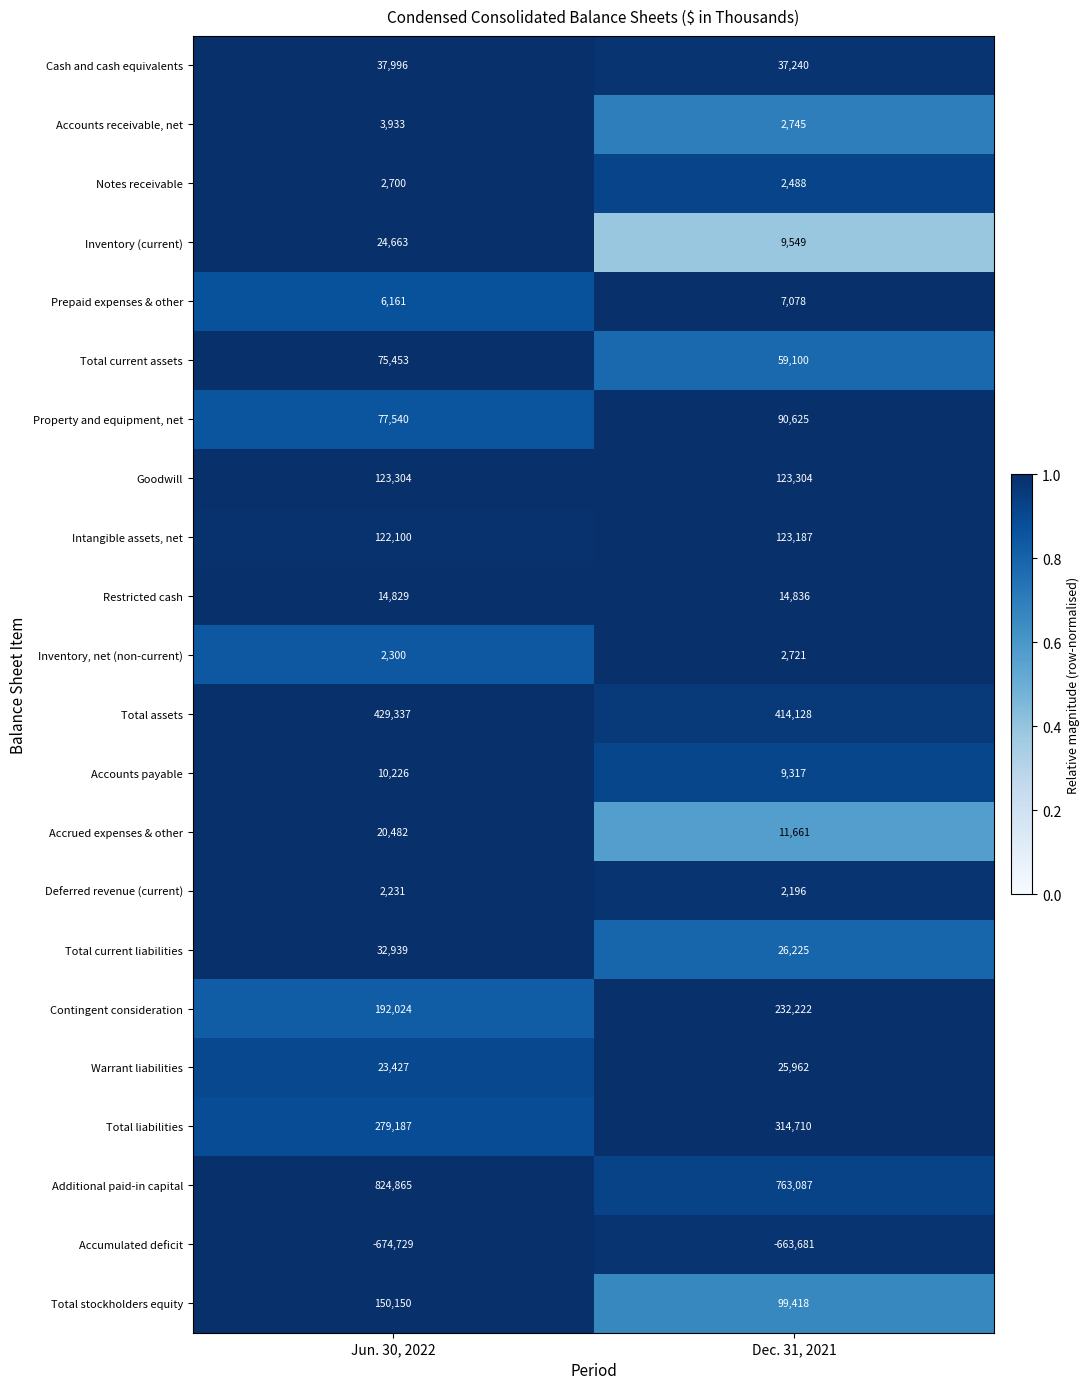

Between Jun. 30, 2022 and Dec. 31, 2021, which series saw the biggest shift?

Additional paid-in capital